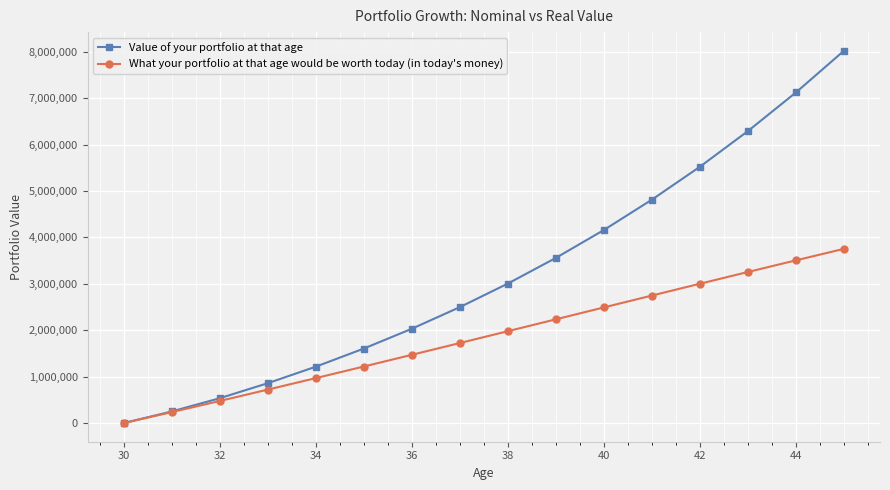

What is the greatest value displayed?

8022000